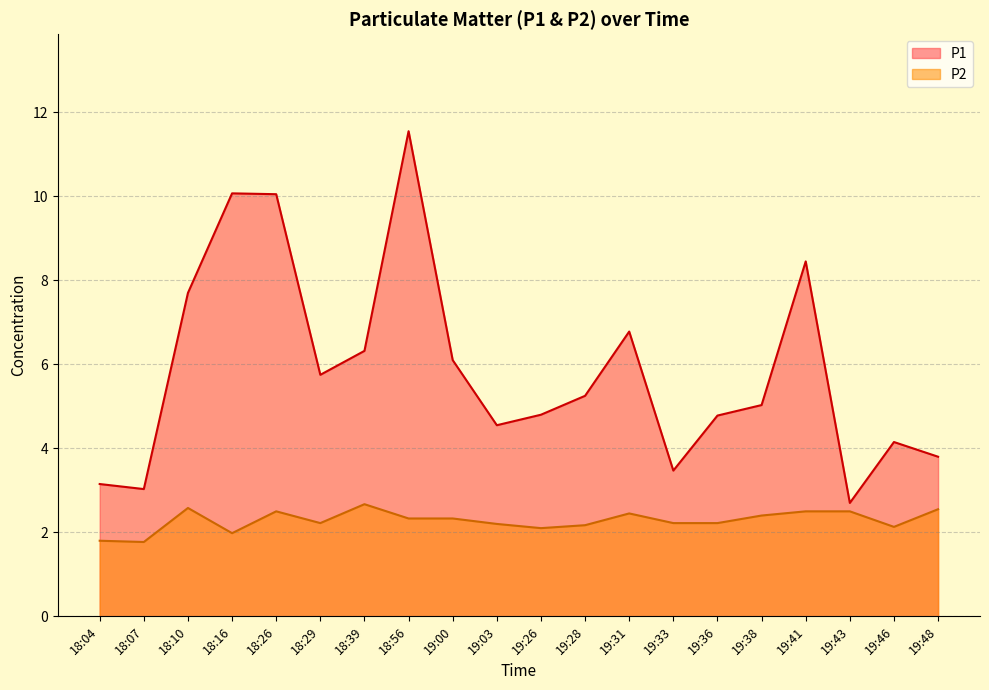

True or false: P1 and P2 cross at least once.

False